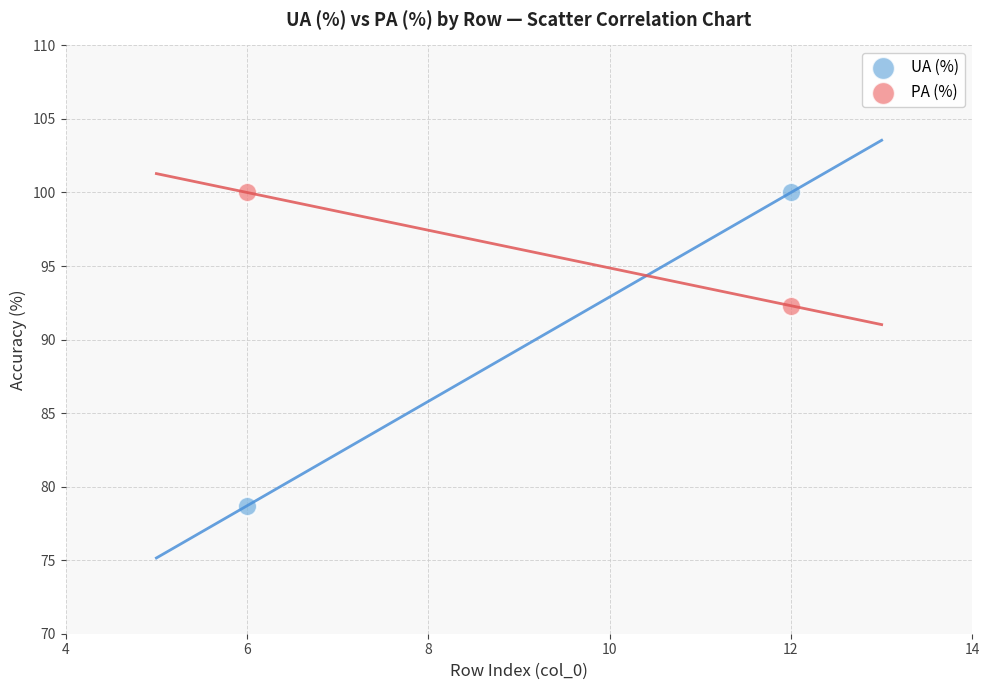

What are all the series names shown in the legend?

UA (%), PA (%)